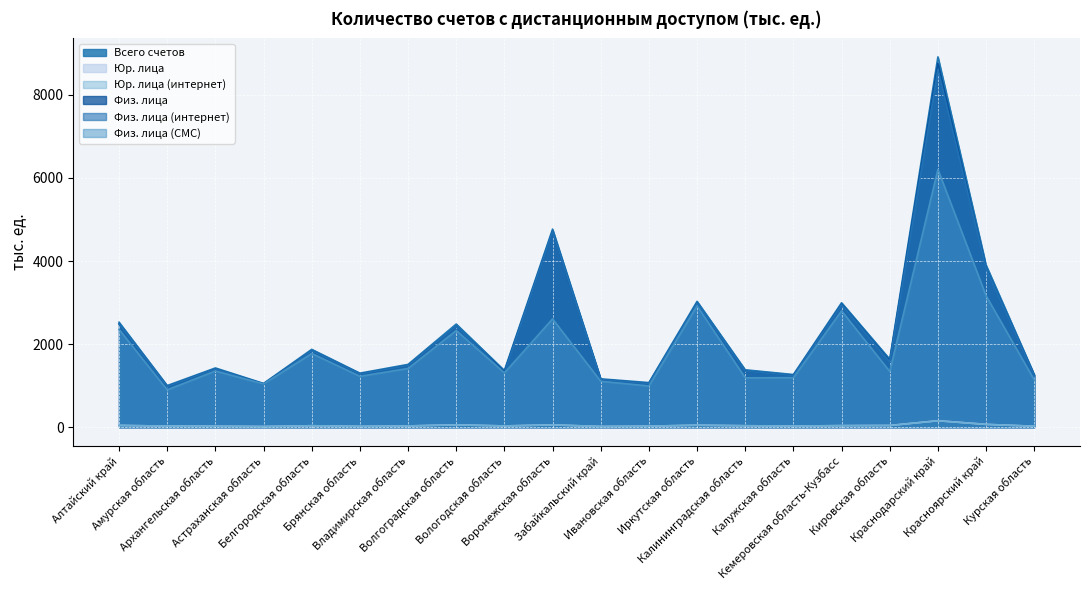

How many interior local valleys does the Юр. лица (интернет) series have?

5